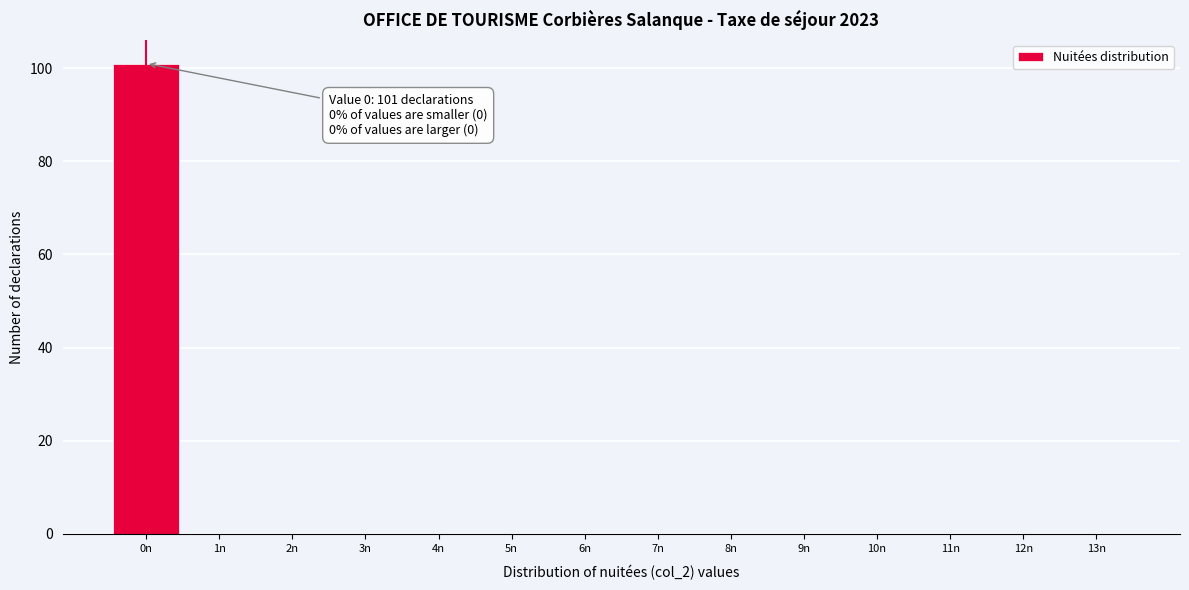

Over which range of the x-axis is the bar tallest?

-0.5 to 0.5